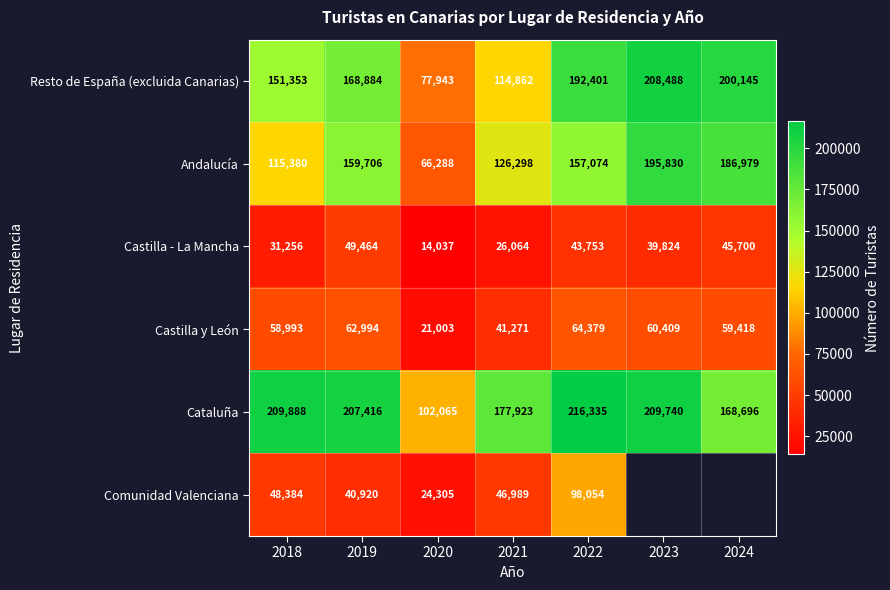

How many data points in Andalucía are less than 157074?

3